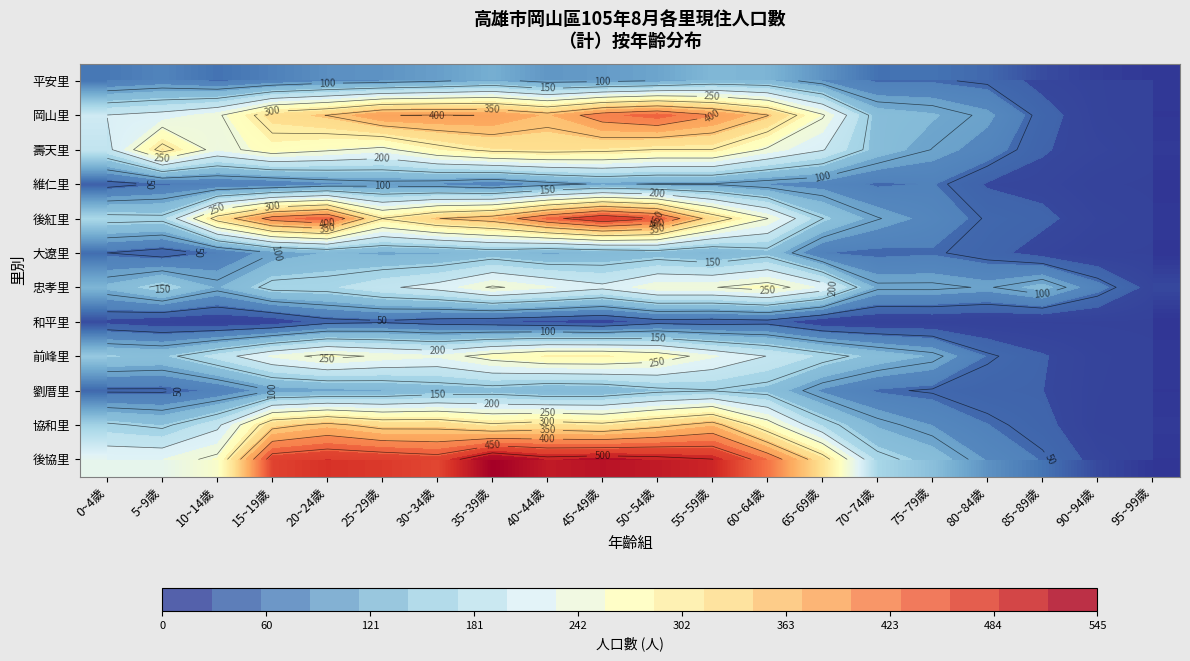

What is the difference between the maximum and second lowest values in the 後協里 series?

527